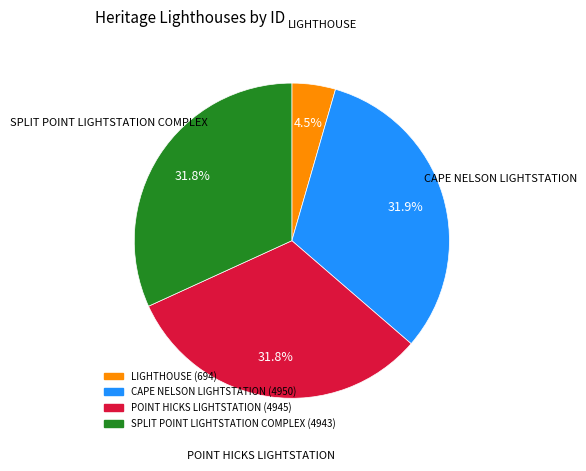

To the nearest percent, what percentage of the pie is POINT HICKS LIGHTSTATION?

32%